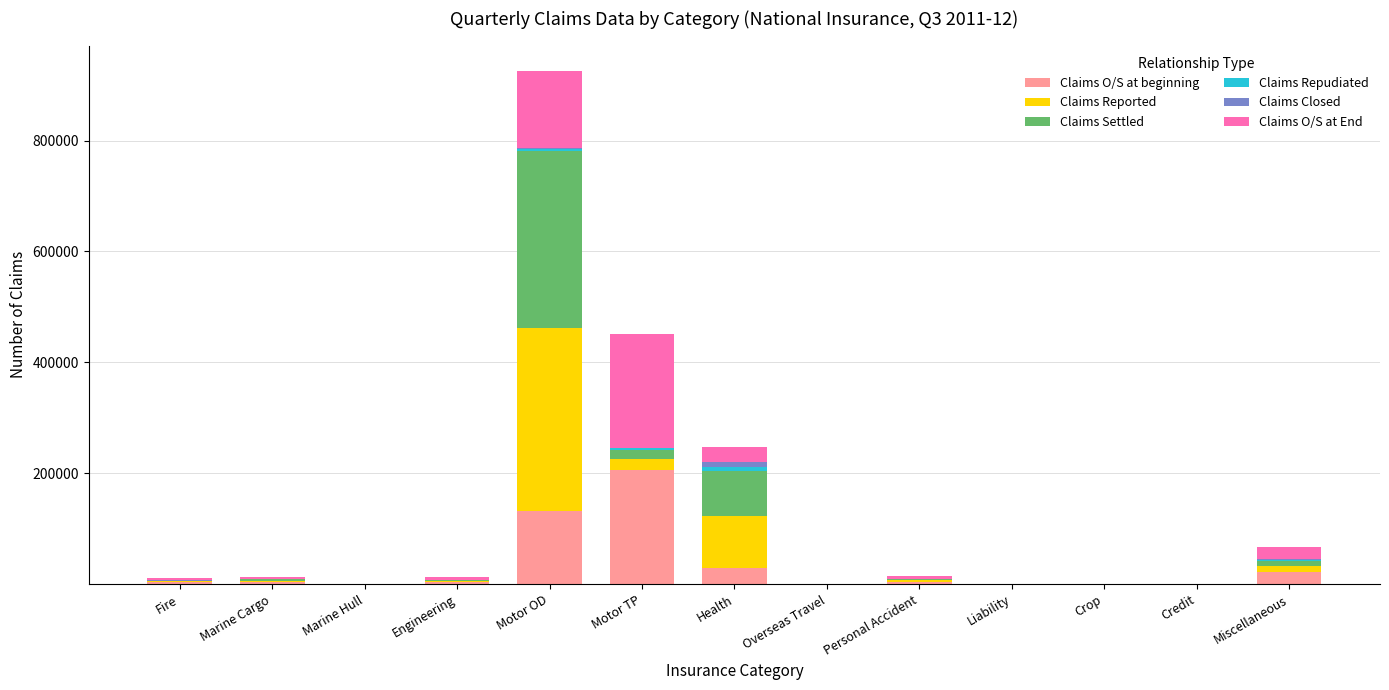

At which category is the sum across all series the highest?

Motor OD